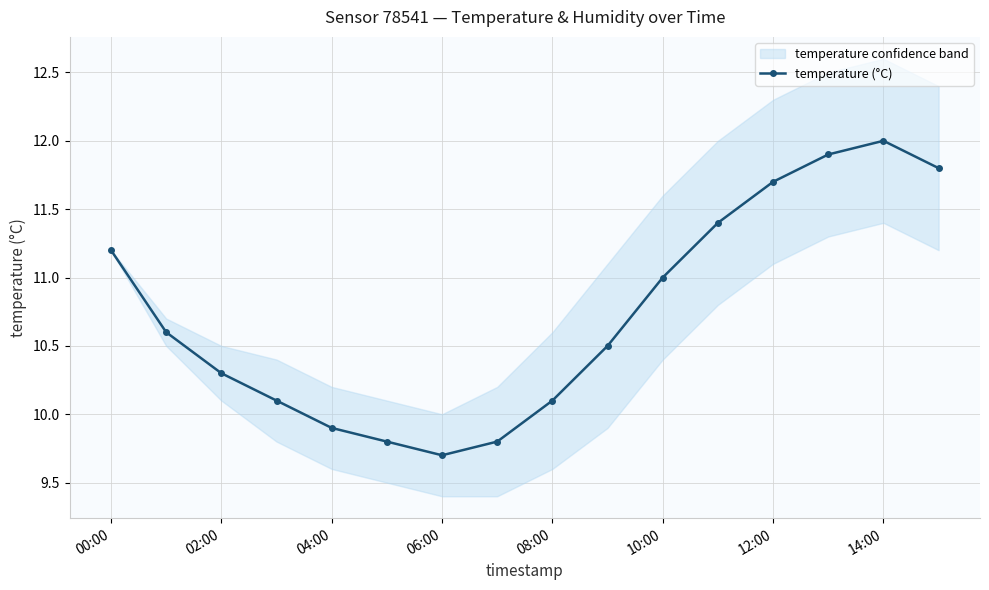

Is it true that temperature (°C) equals 9.9 at 04:00?

True